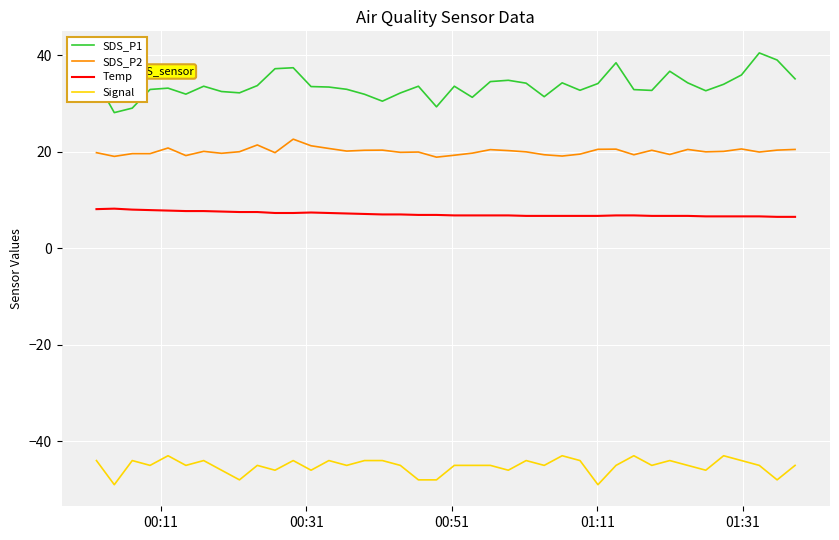

Which series has the largest total across all categories?

SDS_P1